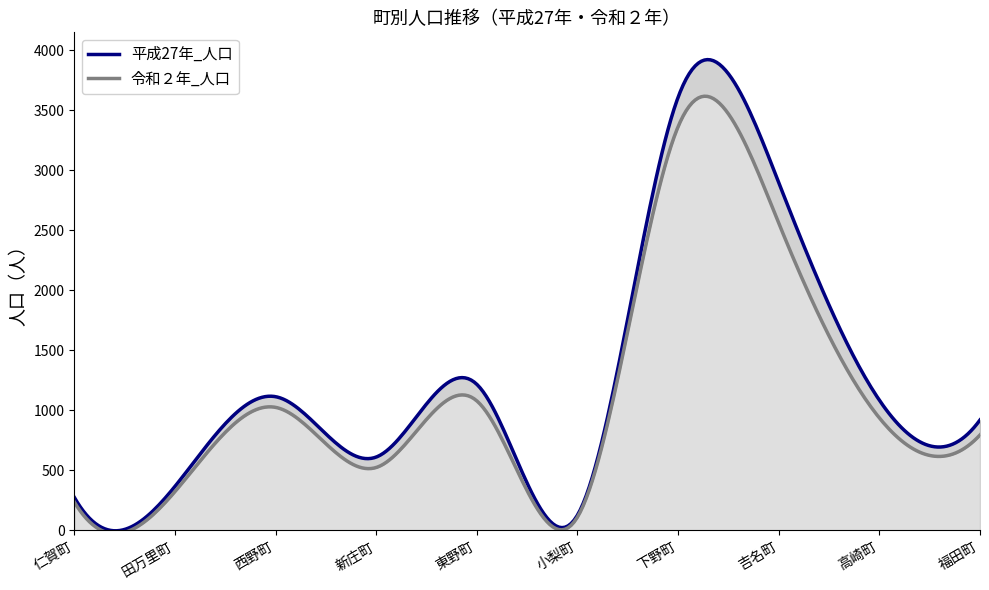

Between 東野町 and 福田町, which series saw the biggest shift?

平成27年_人口